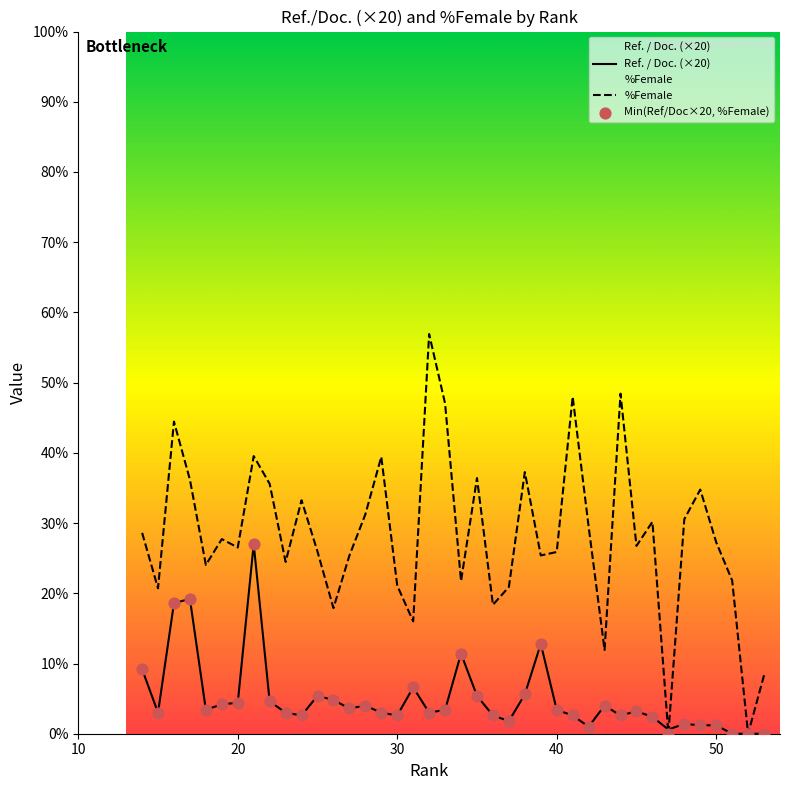

Which series has the largest total across all categories?

%Female